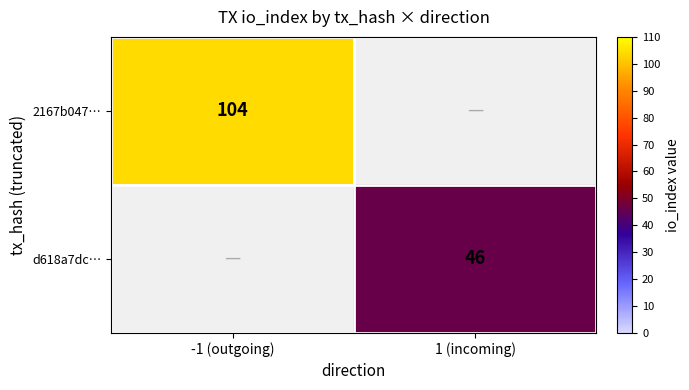

What is the minimum value shown in the chart?

46.0